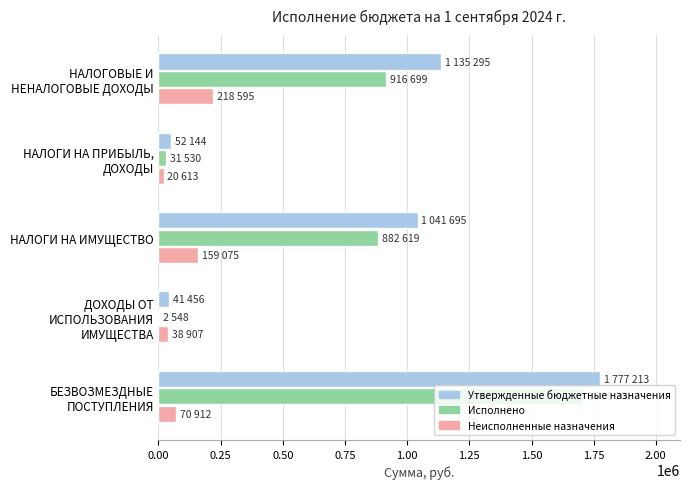

What is the maximum value for Исполнено?

1706301.0